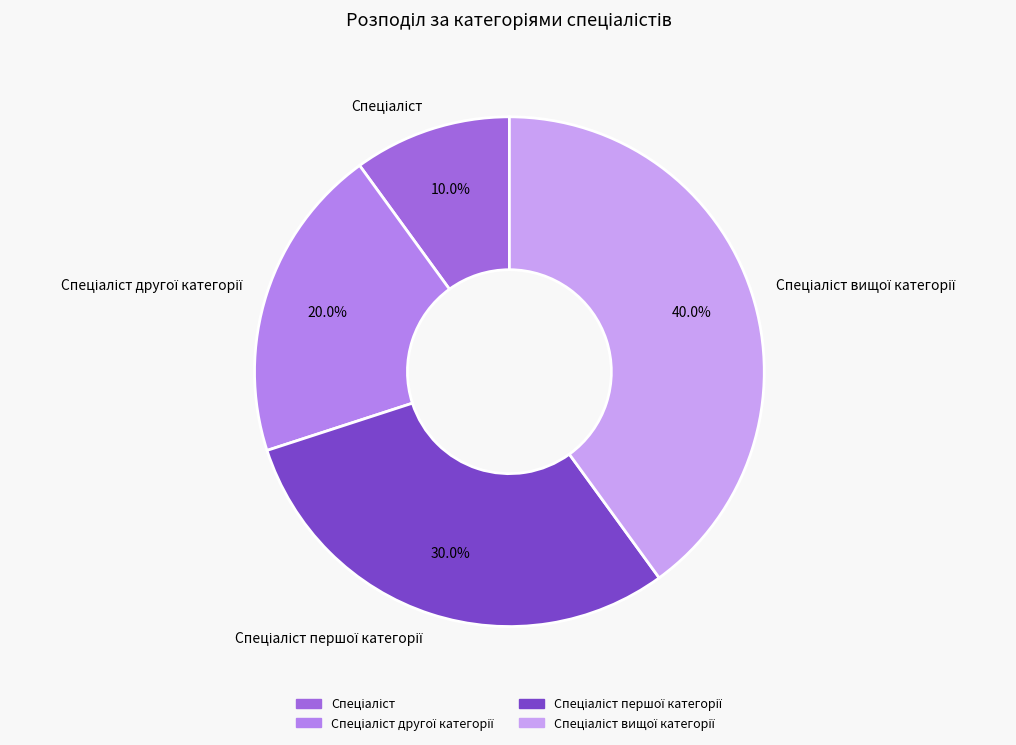

Does any single category account for the majority?

No